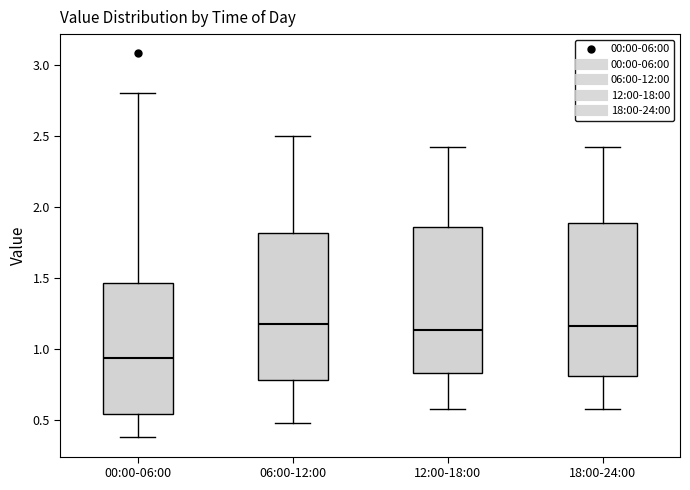

Reading left to right, transcribe this box plot: for each box, give where its median line is, the range the box spans, and where its two whiskers end, as read against the y-axis. The values are not printed on the chart, so give them approximately, as read against the axis.

00:00-06:00: median 0.95, box 0.55 to 1.45, whiskers 0.40 to 2.80
06:00-12:00: median 1.20, box 0.80 to 1.80, whiskers 0.50 to 2.50
12:00-18:00: median 1.15, box 0.85 to 1.85, whiskers 0.60 to 2.40
18:00-24:00: median 1.15, box 0.80 to 1.90, whiskers 0.60 to 2.40